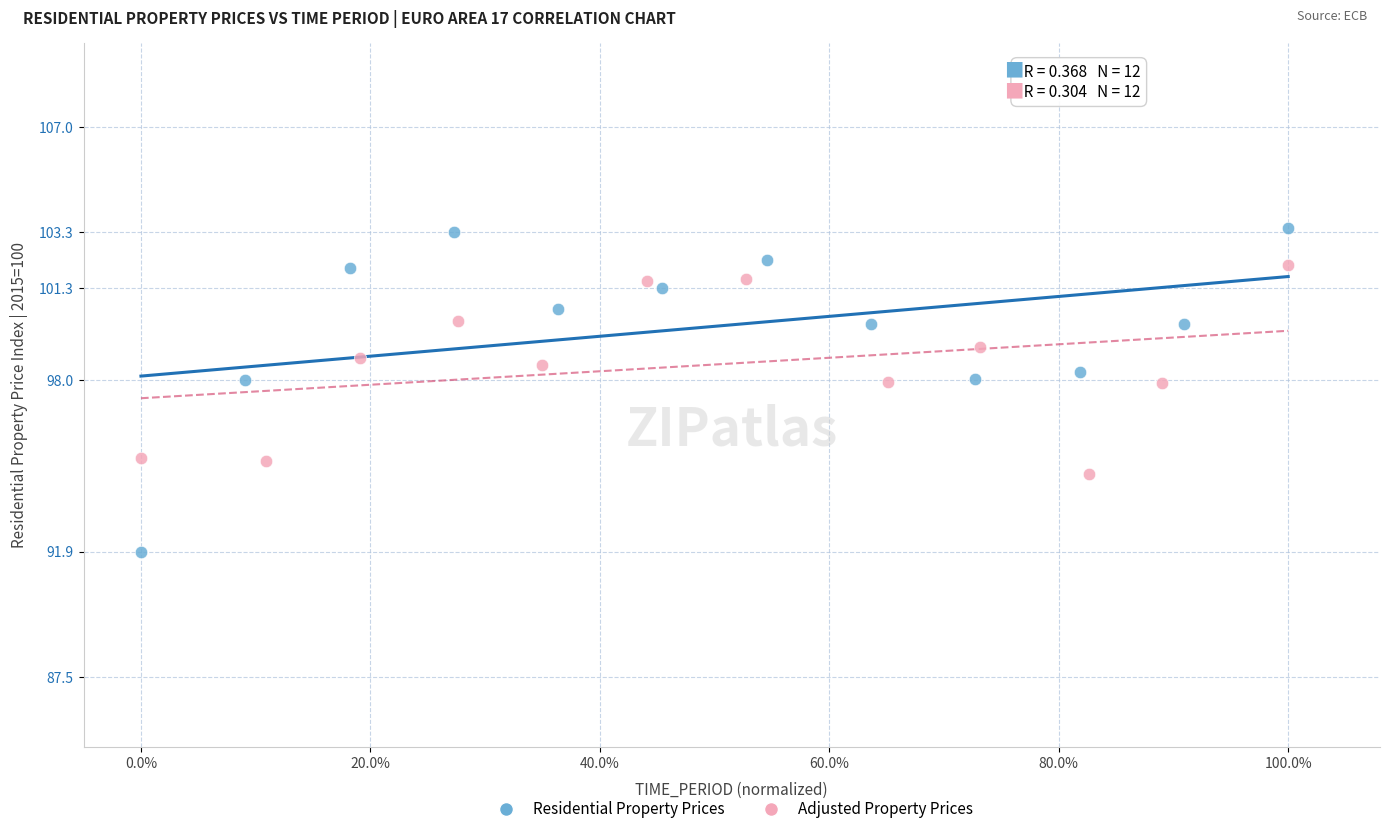

Which series has the largest Y range (max minus min)?

Residential Property Prices